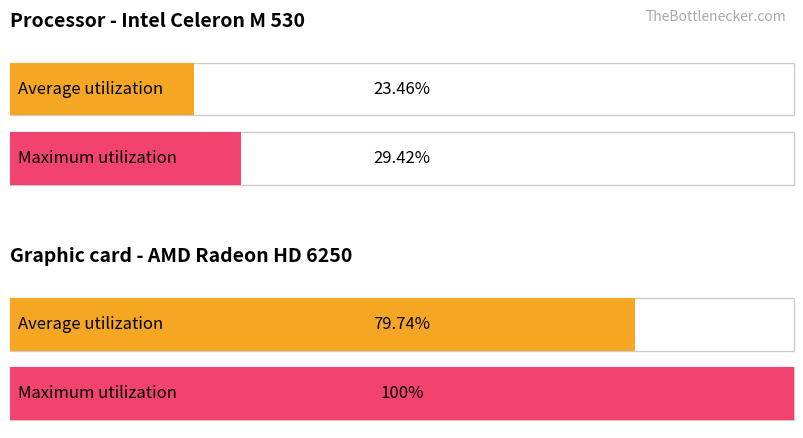

What is the value of the Maximum utilization bar at the 1st from the left?

29.4